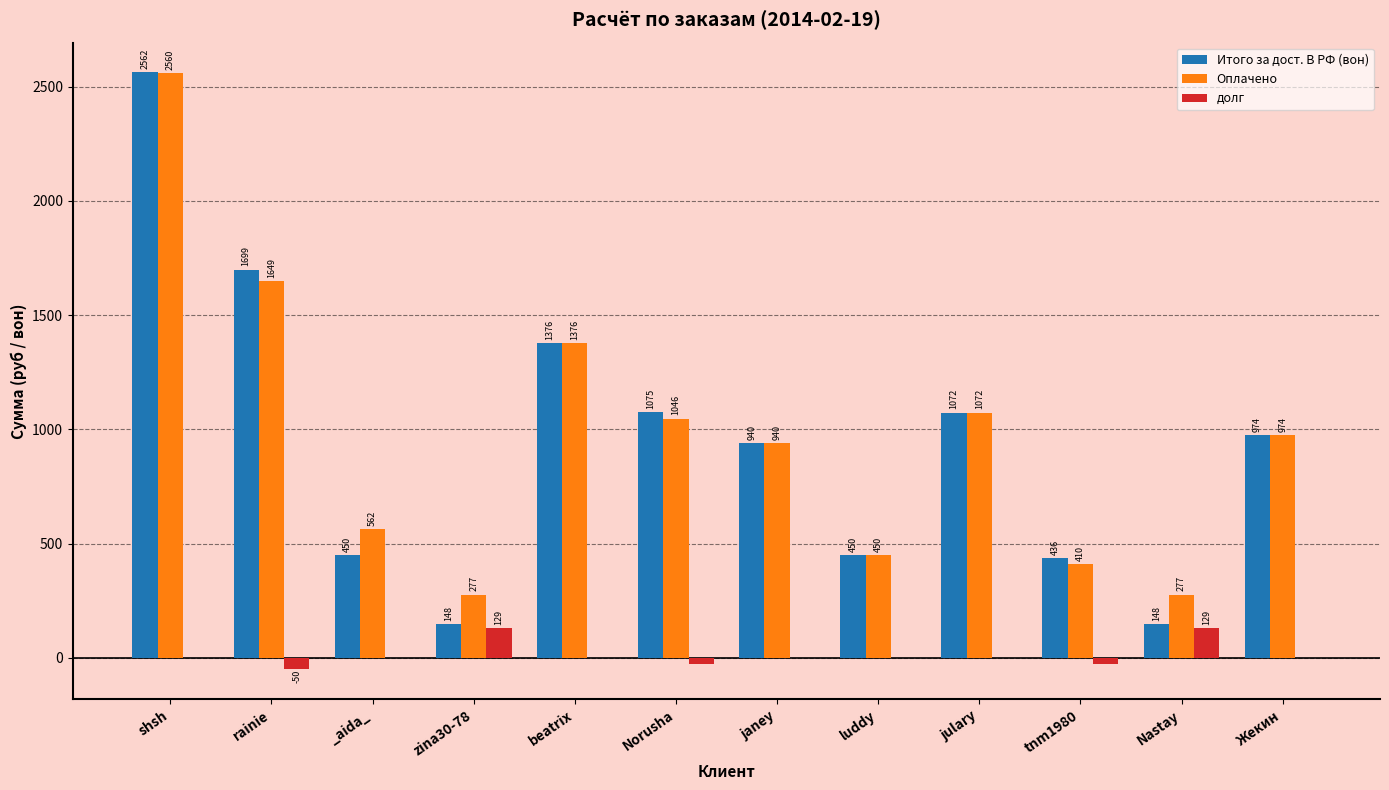

Between rainie and luddy, which series saw the biggest shift?

Итого за дост. В РФ (вон)